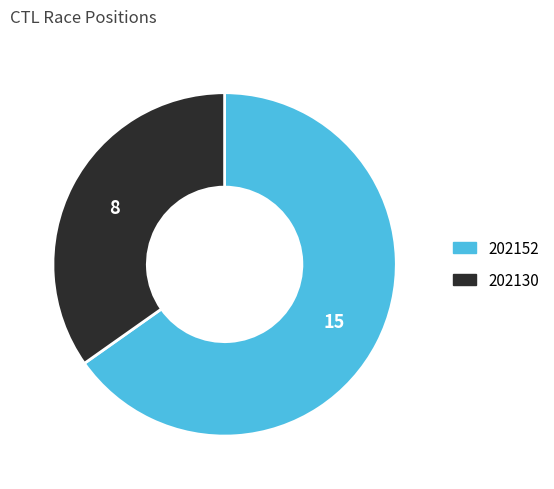

Which category accounts for the majority?

202152